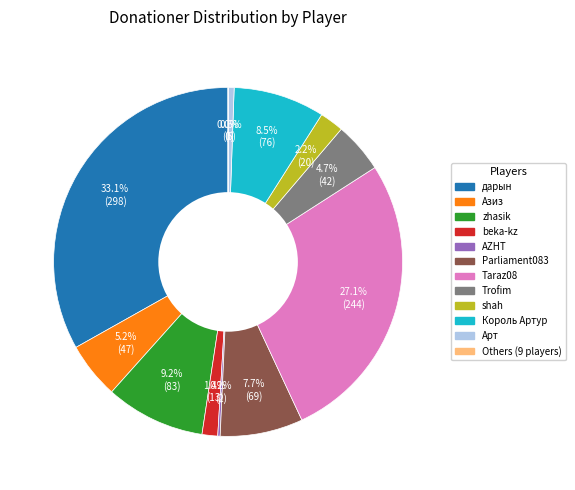

Is there any slice that represents more than half of the pie?

No